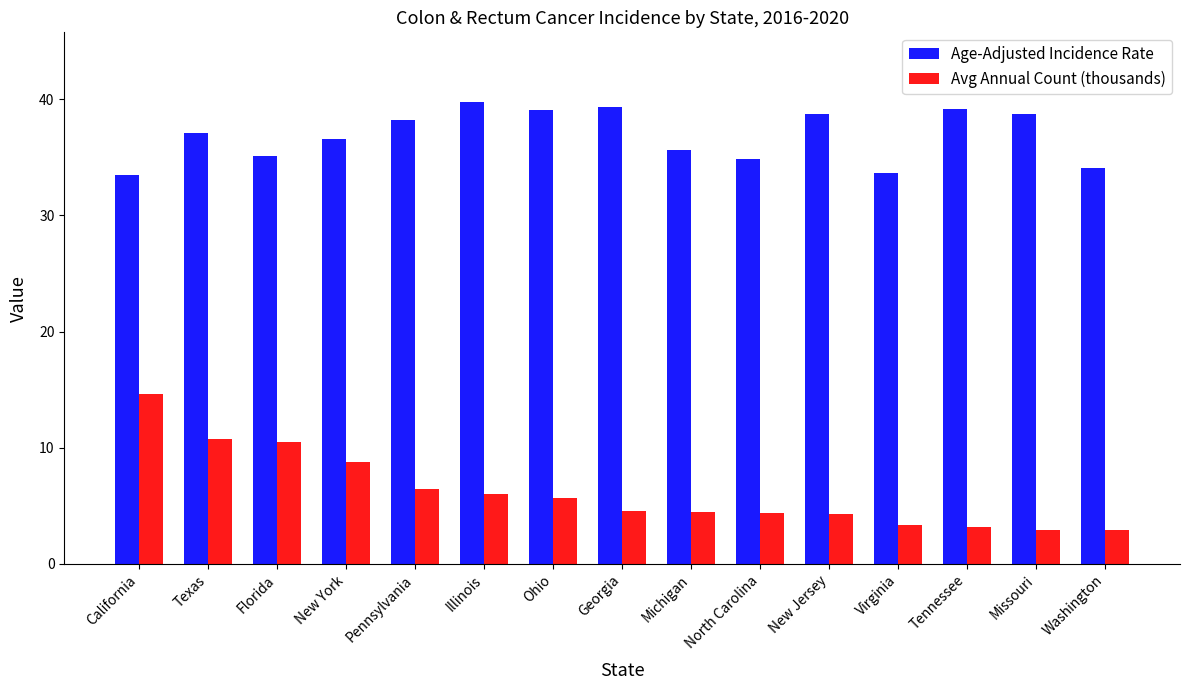

Rank the series by their maximum value, from highest to lowest.

Age-Adjusted Incidence Rate, Avg Annual Count (thousands)